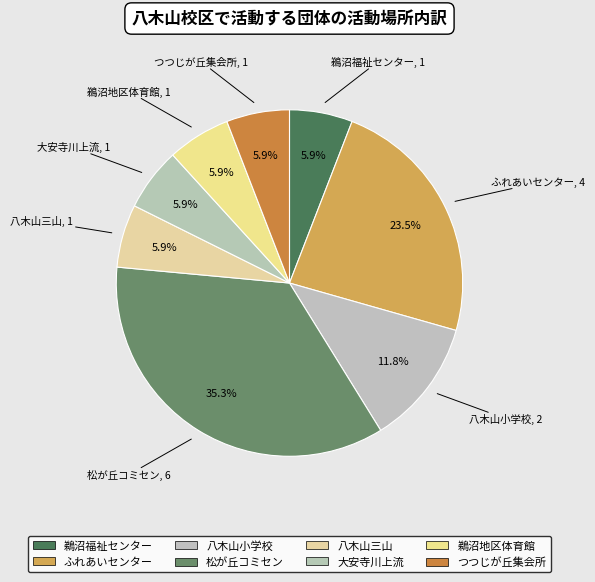

Which slice is the largest?

松が丘コミセン